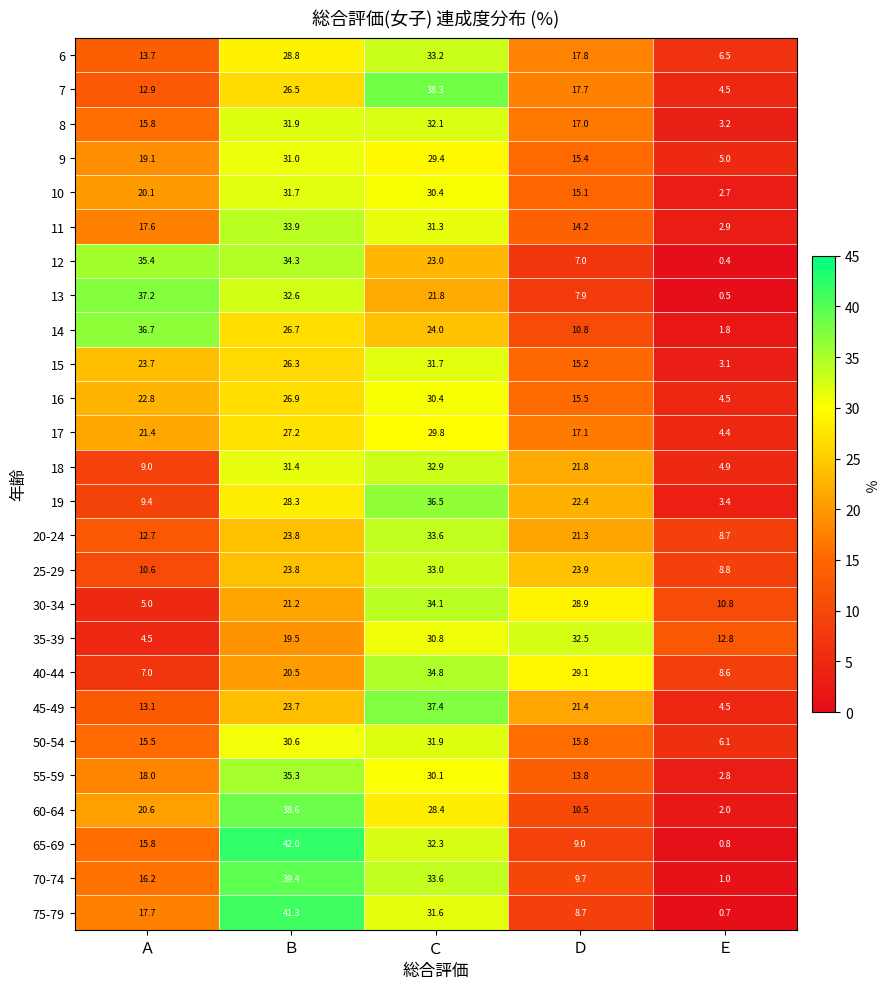

Rank the categories by 12 value from highest to lowest.

Ａ, Ｂ, Ｃ, Ｄ, Ｅ